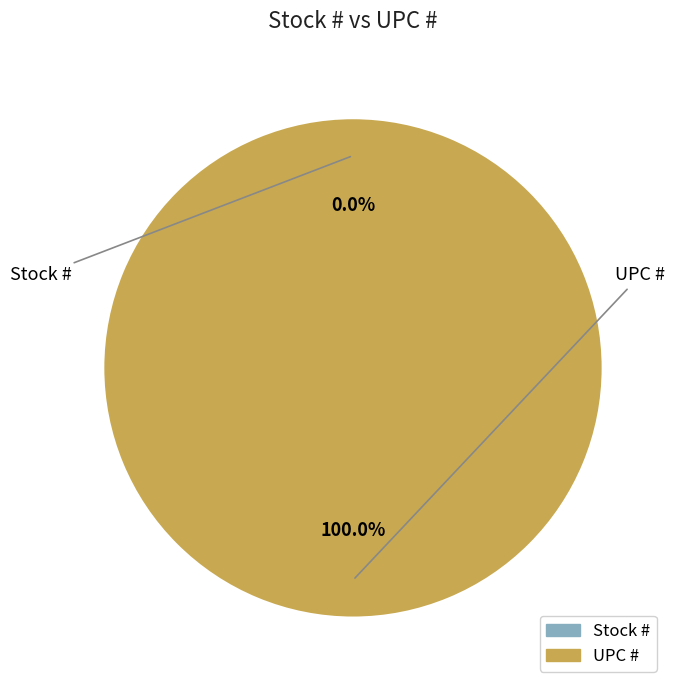

What is the change in value from Stock # to UPC #?

+751338229230